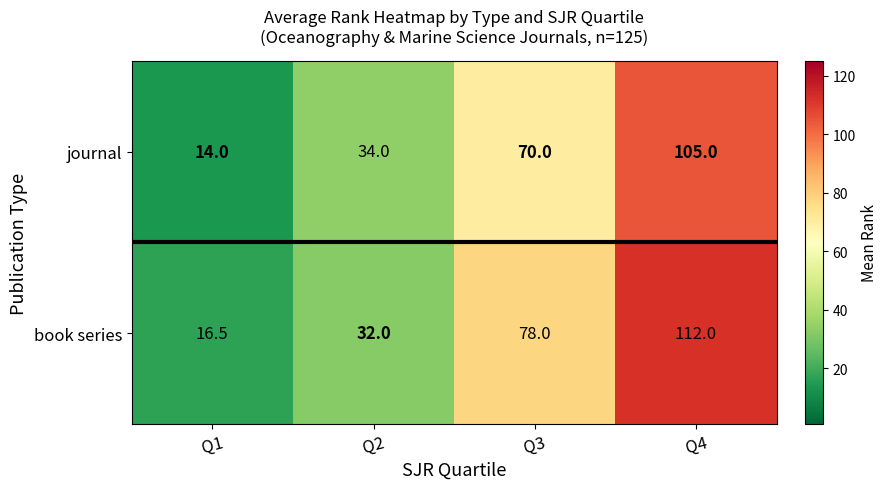

At which label does book series reach its peak?

Q4